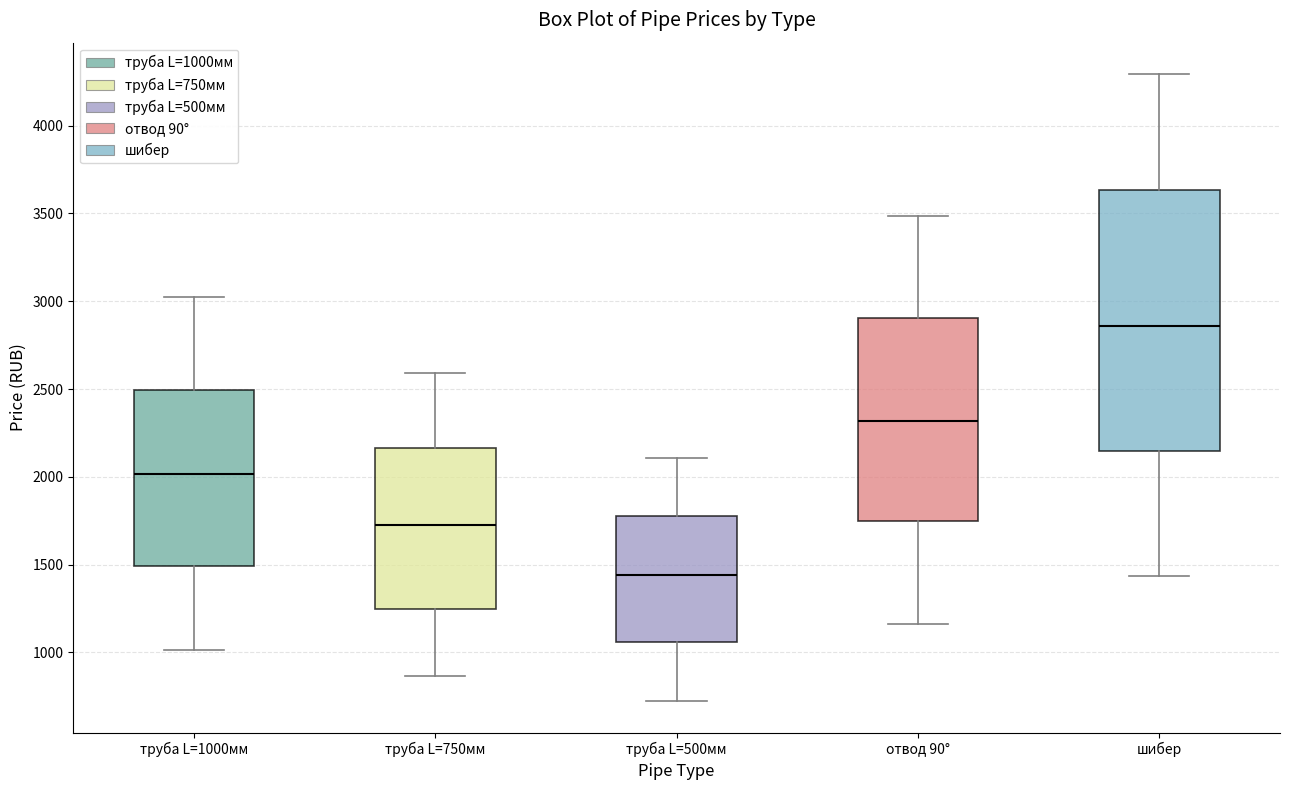

Which box has the highest median line?

шибер